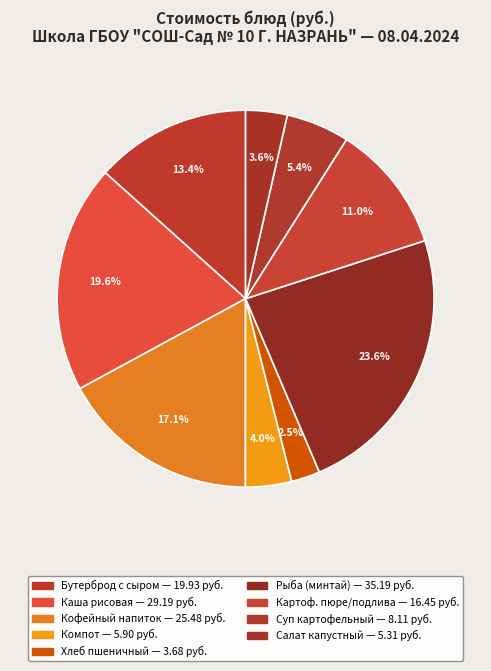

To the nearest percent, what is the difference between the largest and smallest slice percentages?

21%